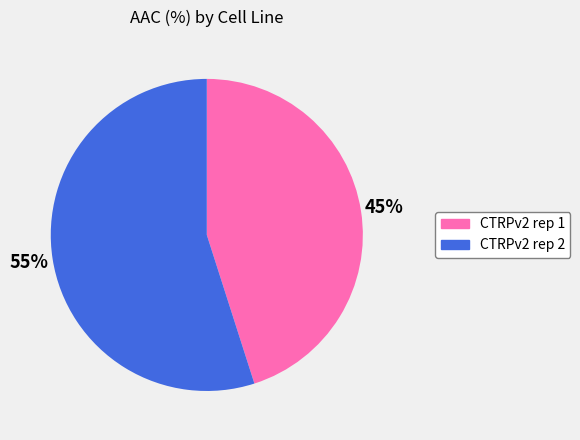

Do CTRPv2 rep 2 and CTRPv2 rep 1 together represent more than half of the pie?

Yes